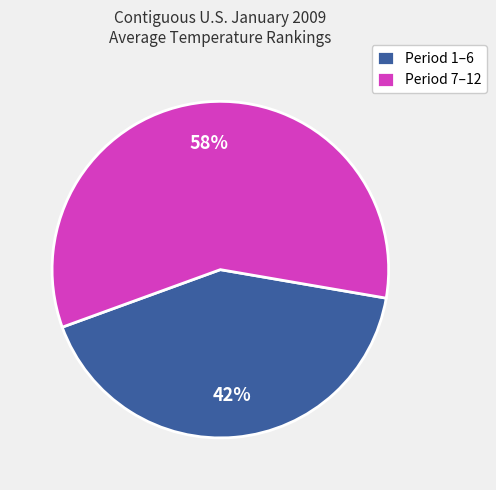

How many slices are in this pie chart?

2